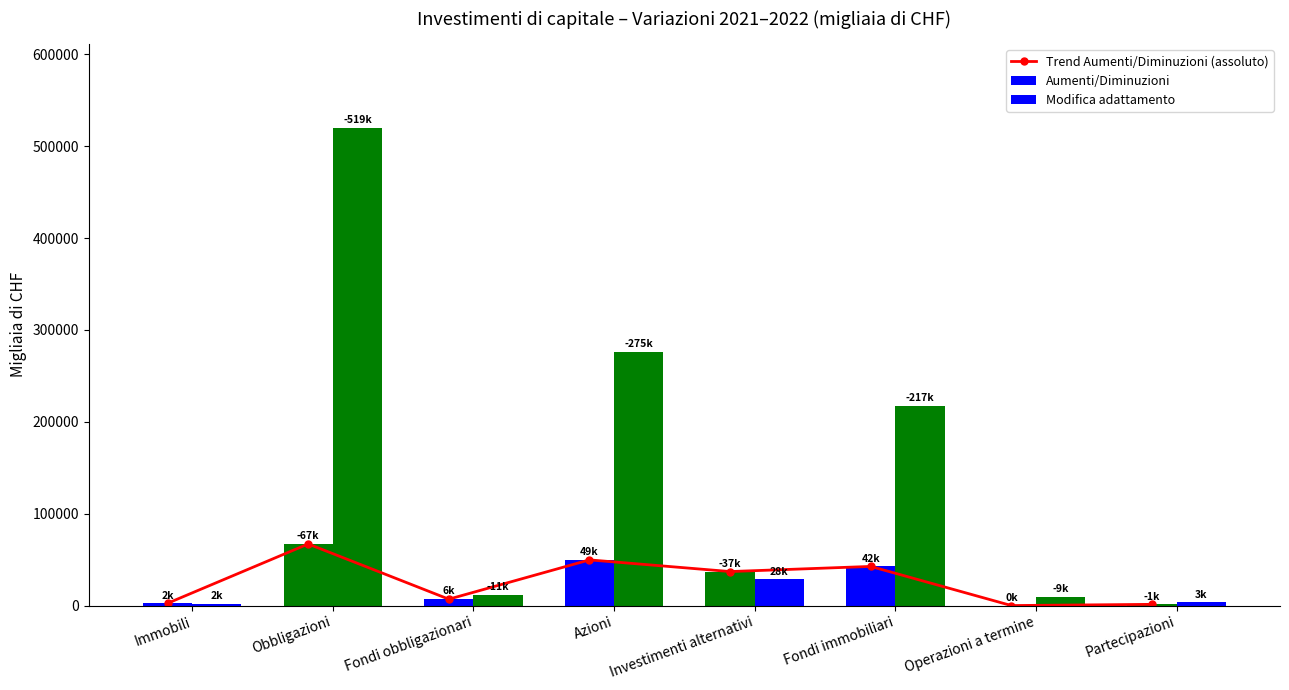

Read the value at Fondi obbligazionari.

6950